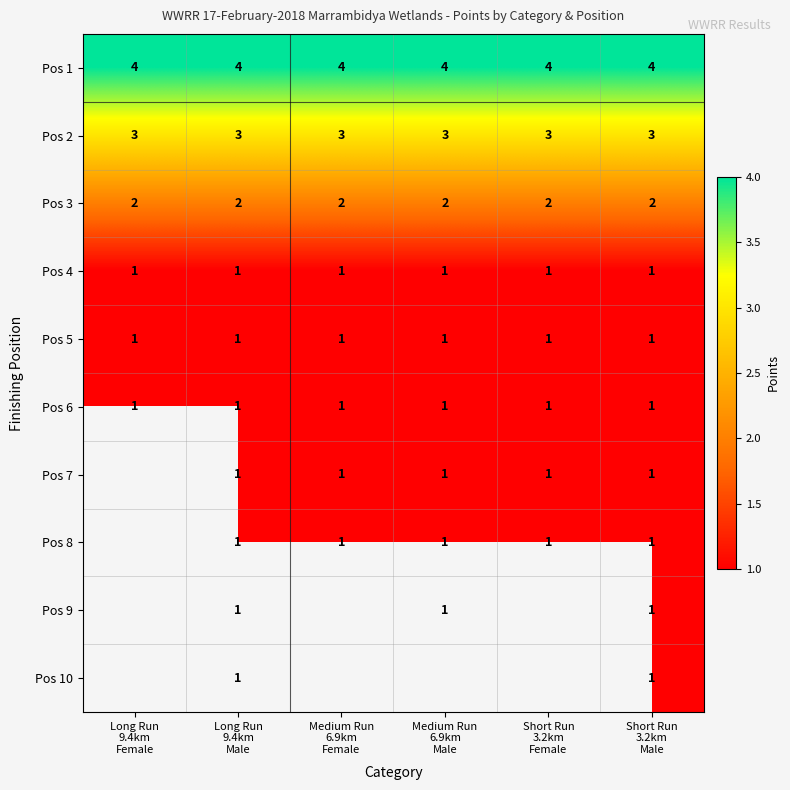

Rank the series by their maximum value, from highest to lowest.

Pos 1, Pos 2, Pos 3, Pos 4, Pos 5, Pos 6, Pos 7, Pos 8, Pos 9, Pos 10